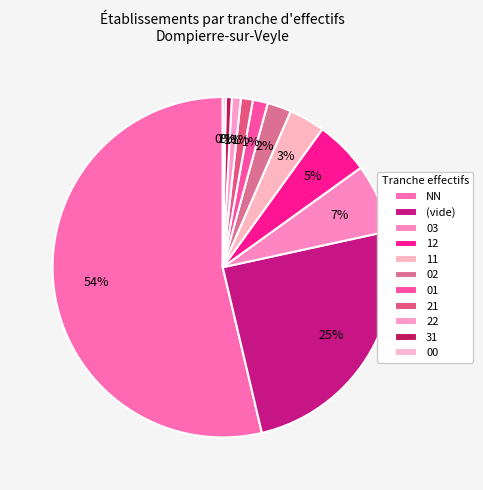

To the nearest percent, what is the average slice percentage?

9%